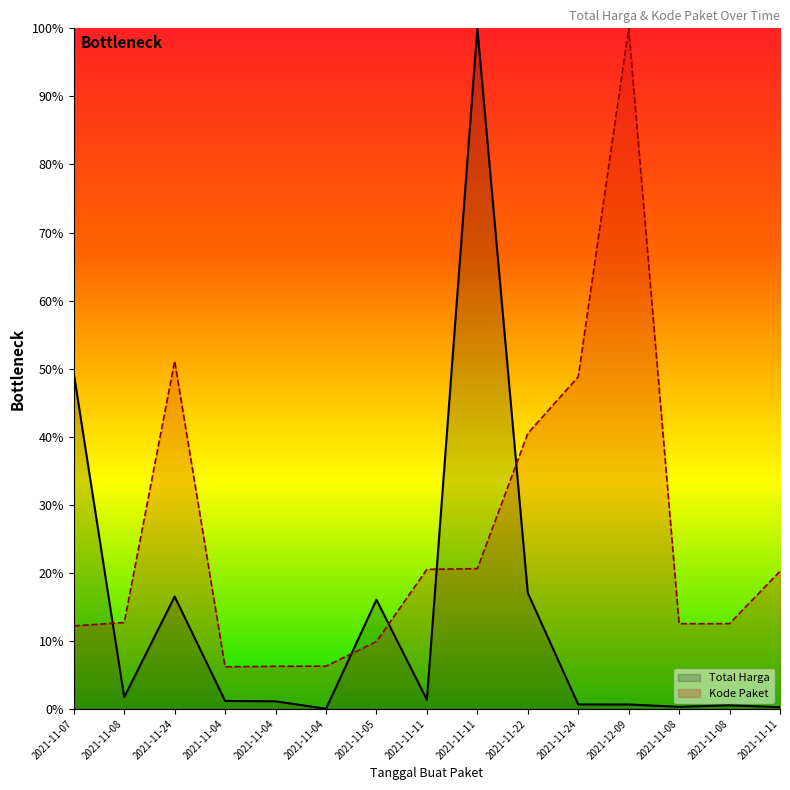

Rank the series at 2021-11-08 from highest to lowest value.

Kode Paket, Total Harga